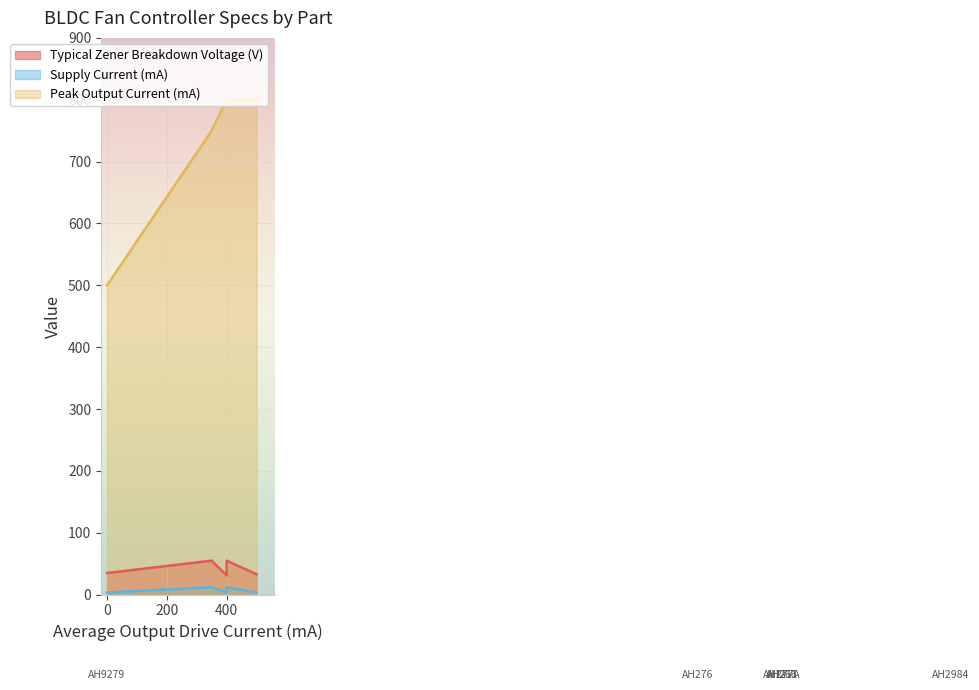

How many values in the Supply Current (mA) series exceed 4?

2